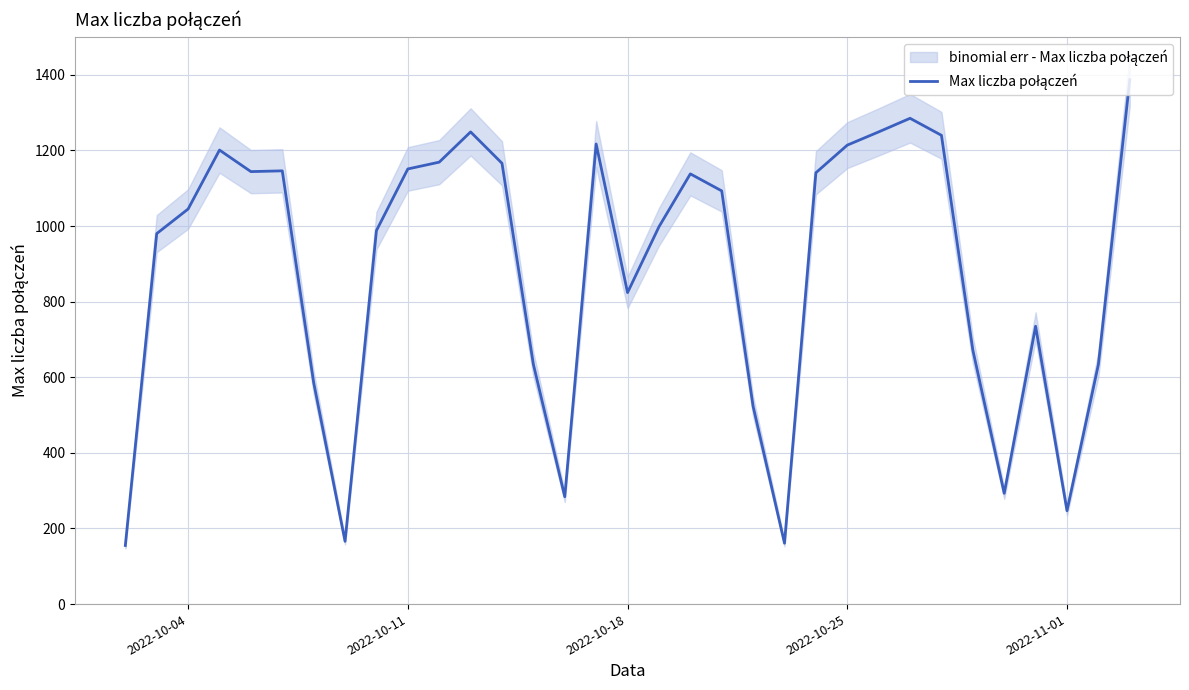

How many series are shown in this chart?

1